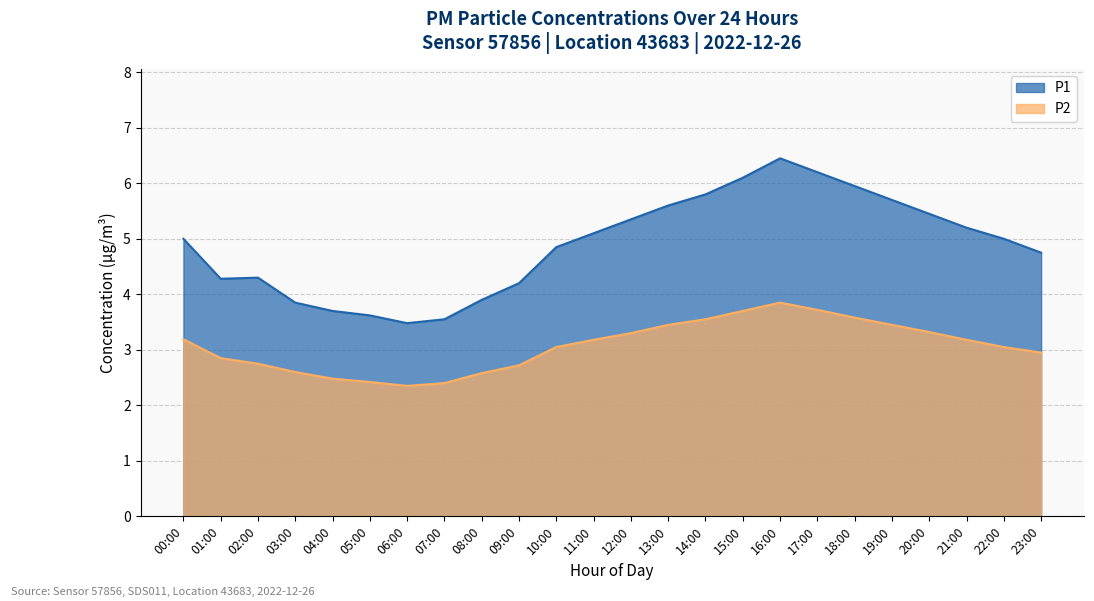

True or false: P2 has a value of 1.1 at 09:00.

False